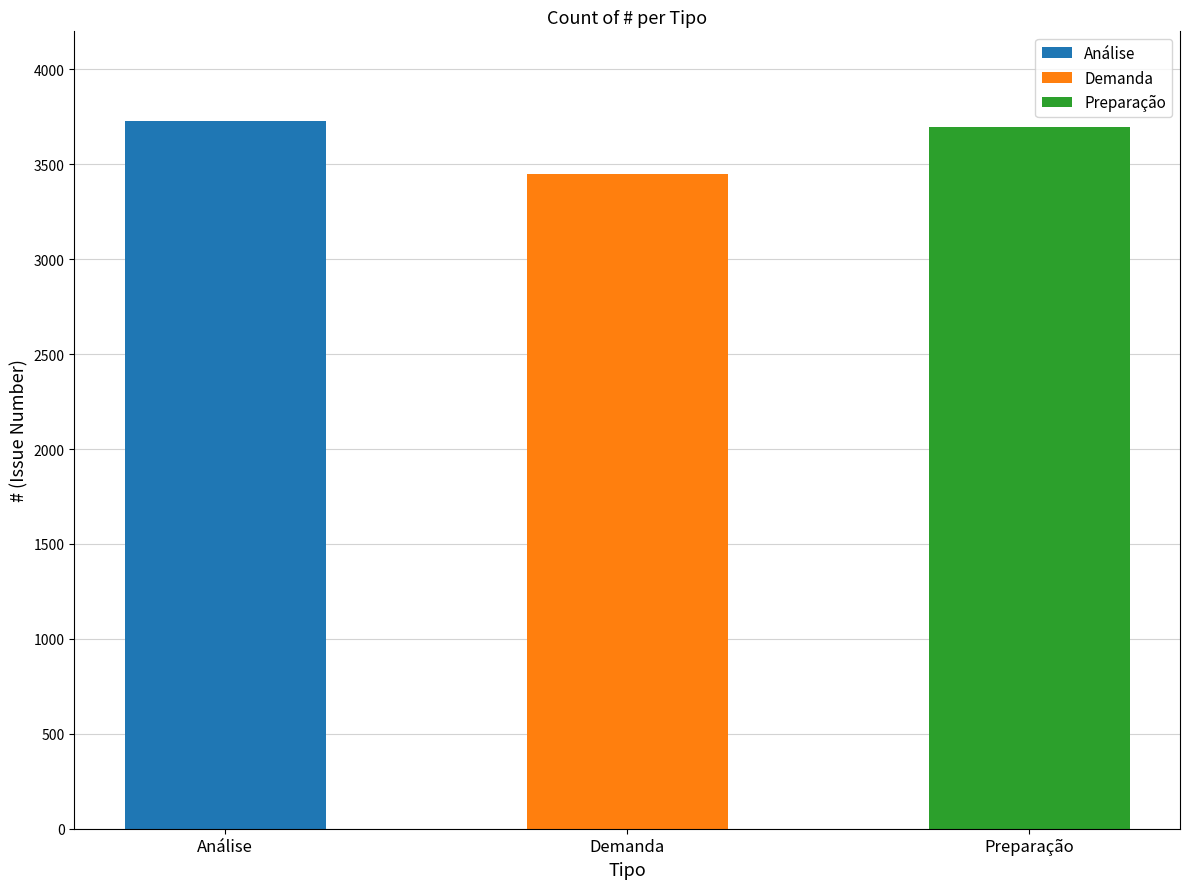

How many values are below 3694?

1